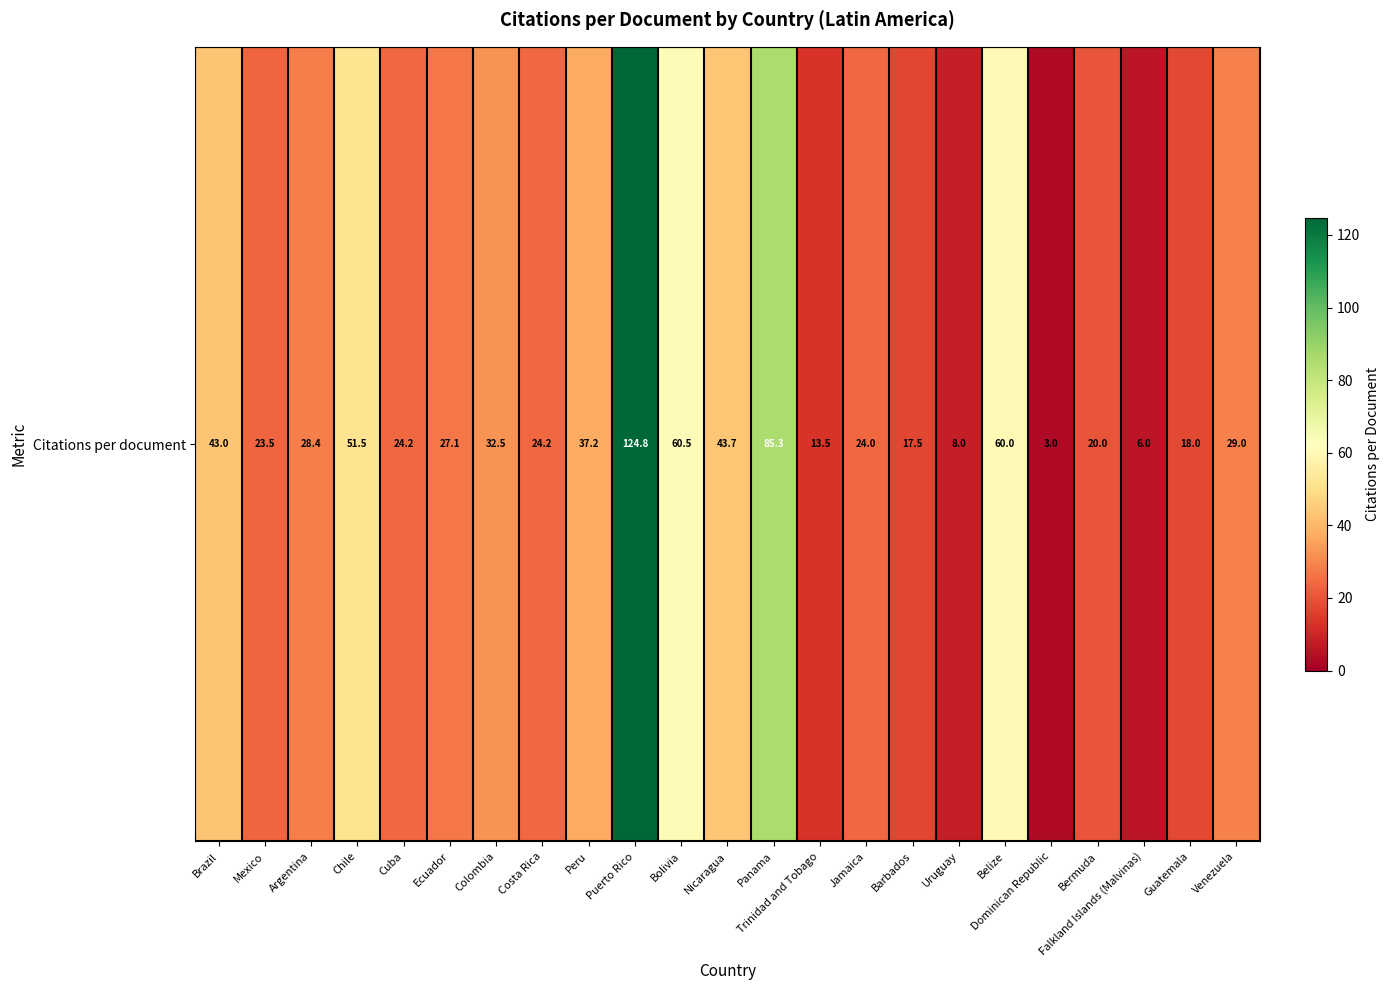

What is the smallest value displayed?

3.0